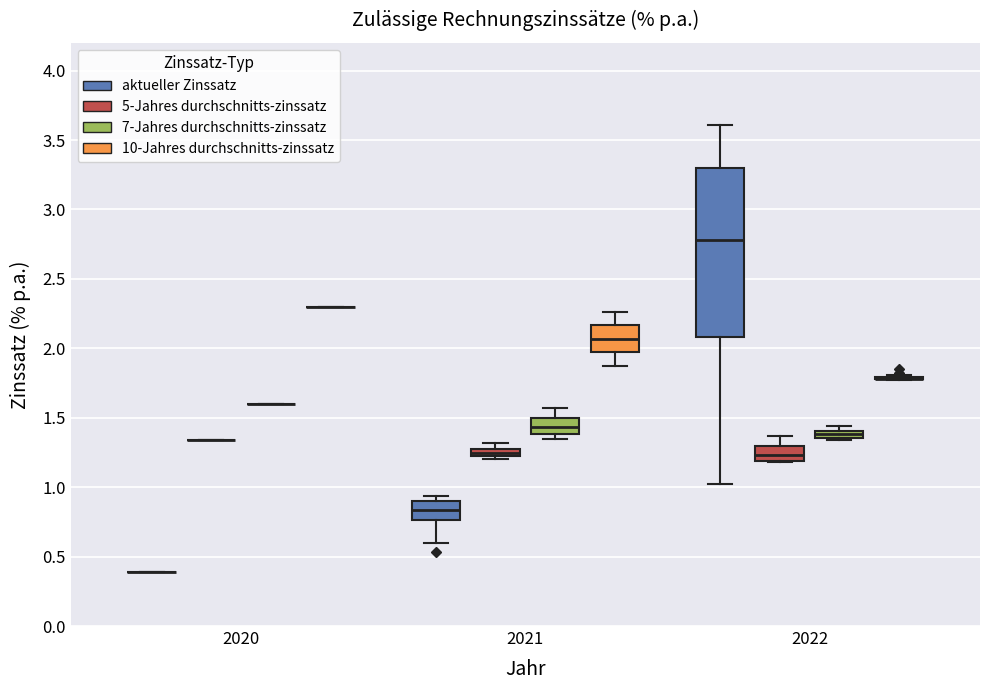

Comparing the boxes themselves (not the whiskers), which one is the tallest?

2022 (aktueller Zinssatz)